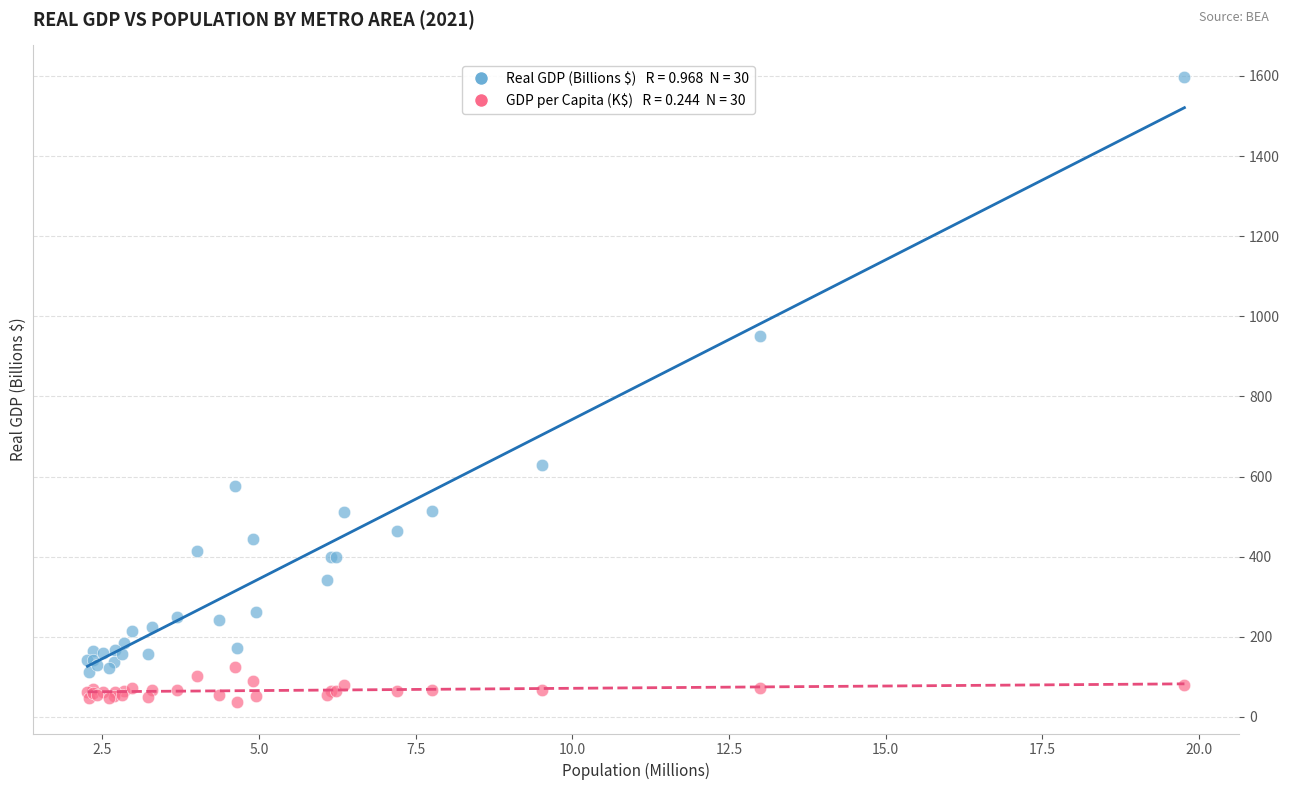

Across all series, what Y value is closest to 817?

950.2